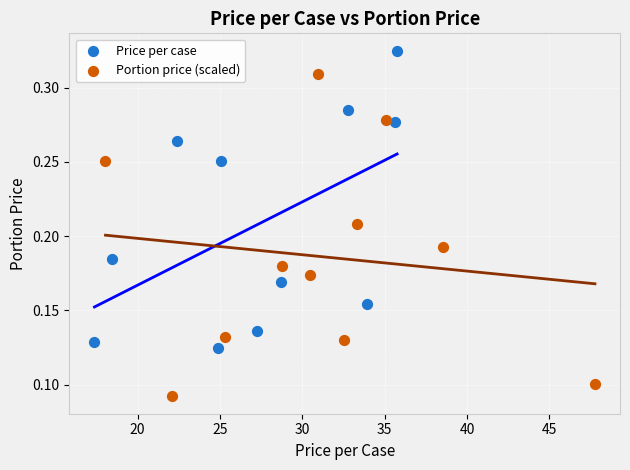

Which series reaches the minimum Y coordinate?

Portion price (scaled)